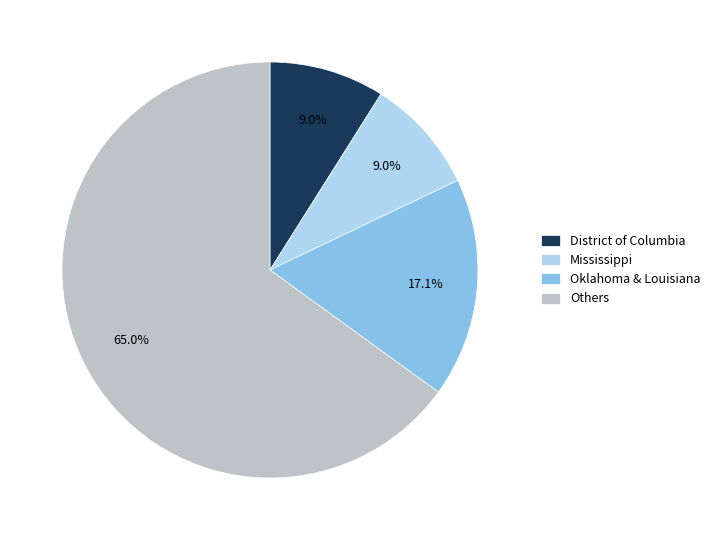

What percentage is NOT represented by Oklahoma & Louisiana?

82.9%